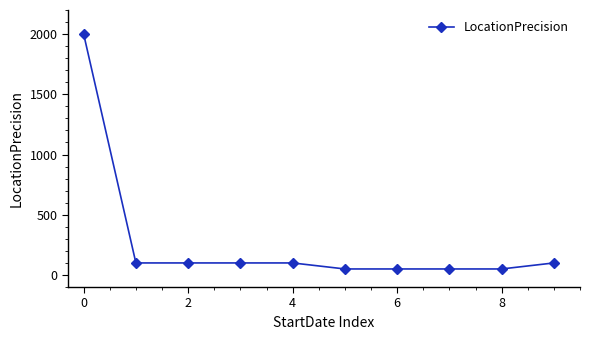

What is the value of the 4th point from the left?

100